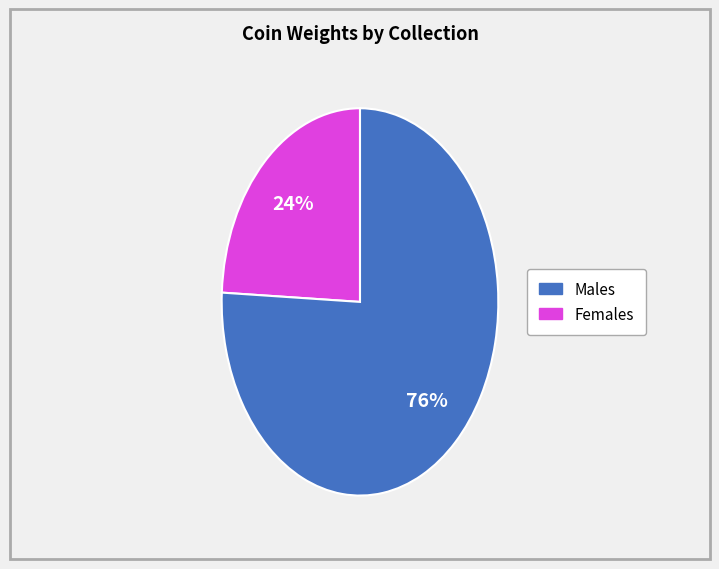

Is there a majority slice in this chart?

Yes